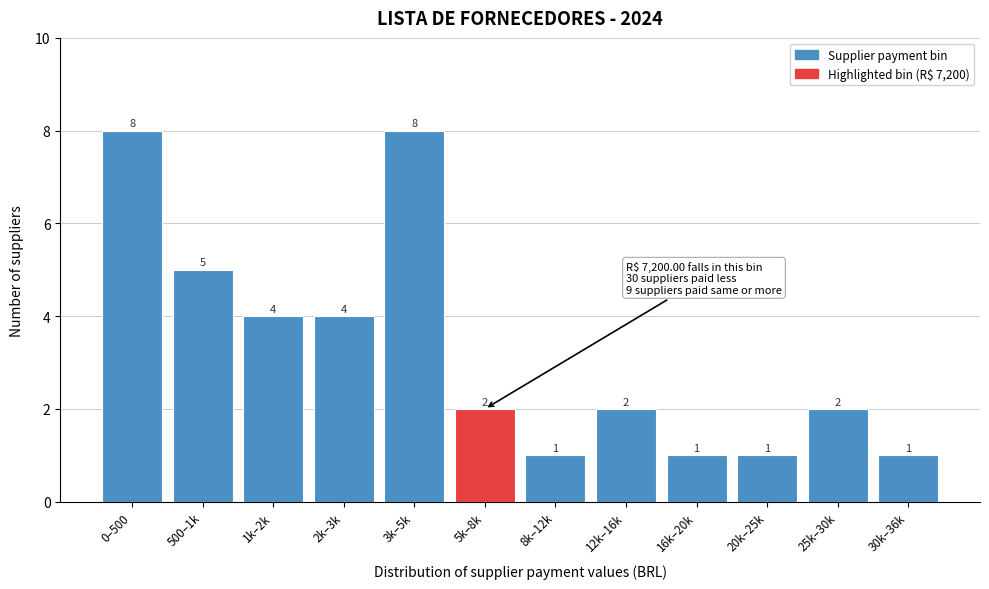

Reading right to left, what are all the values shown in this chart?

30k–36k=1	25k–30k=2	20k–25k=1	16k–20k=1	12k–16k=2	8k–12k=1	5k–8k=2	3k–5k=8	2k–3k=4	1k–2k=4	500–1k=5	0–500=8